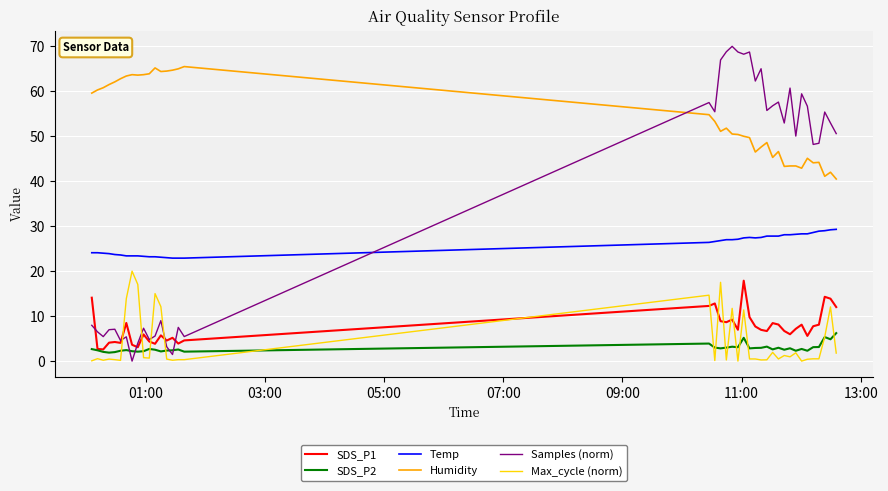

Which series has the largest total across all categories?

Humidity